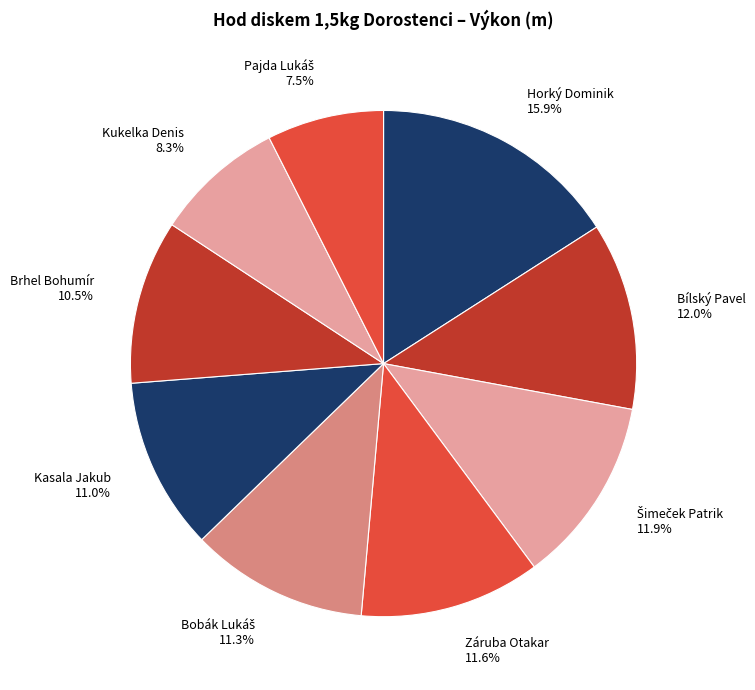

Approximately how many times larger is the value at Záruba Otakar compared to Kukelka Denis?

1.4